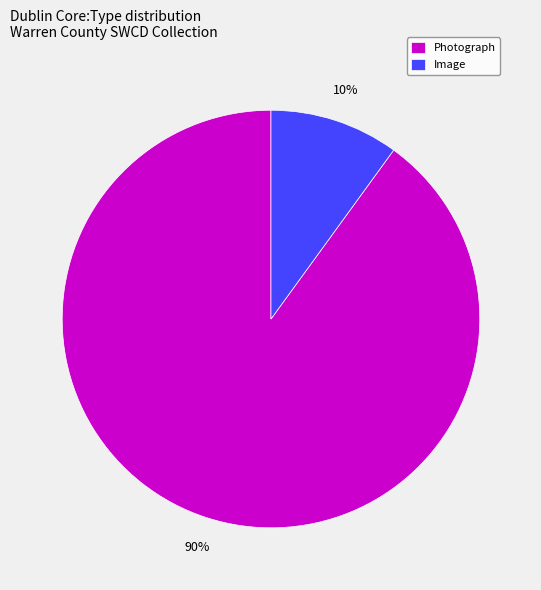

Is the sum of Image and Photograph greater than half?

Yes